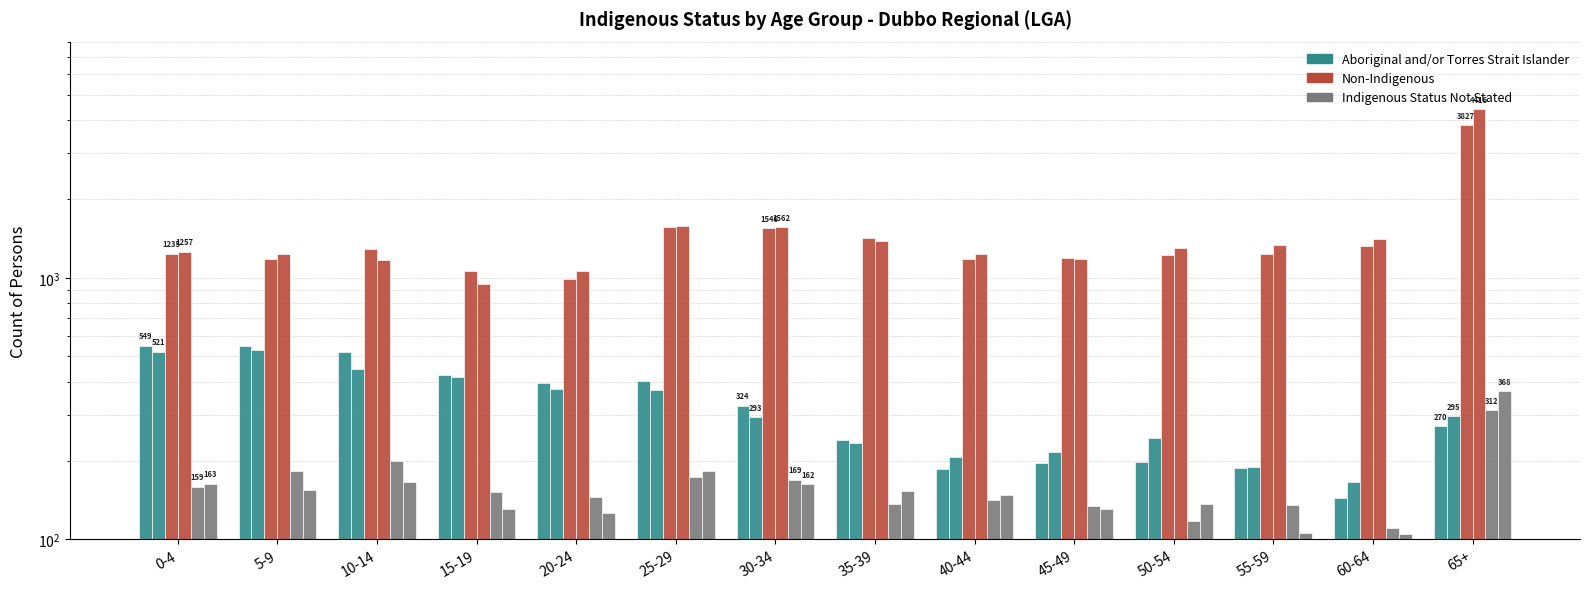

Which series changed the most between 35-39 and 50-54?

Non-Indigenous Males